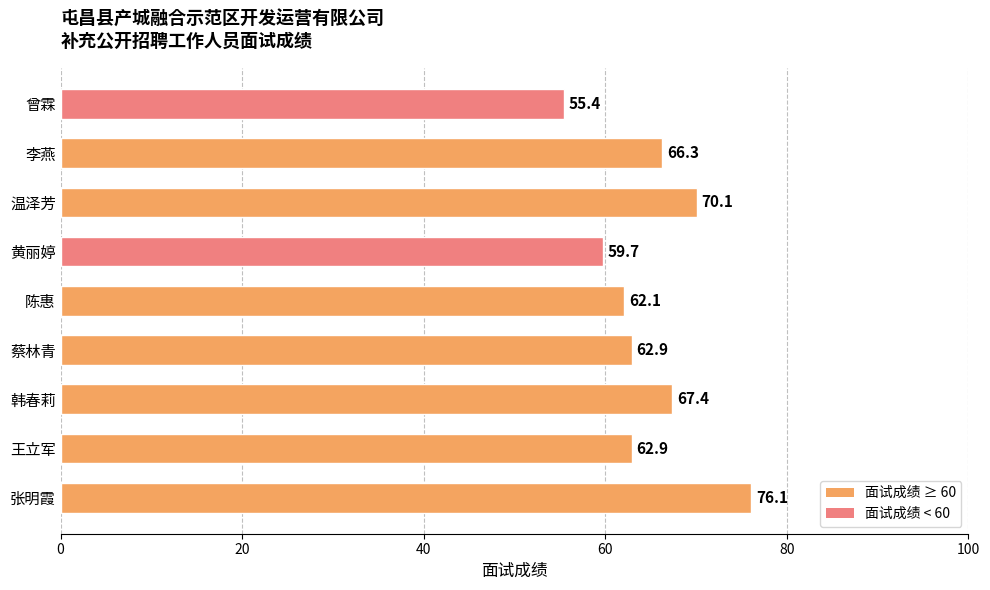

What is the change in value from 陈惠 to 黄丽婷?

-2.4